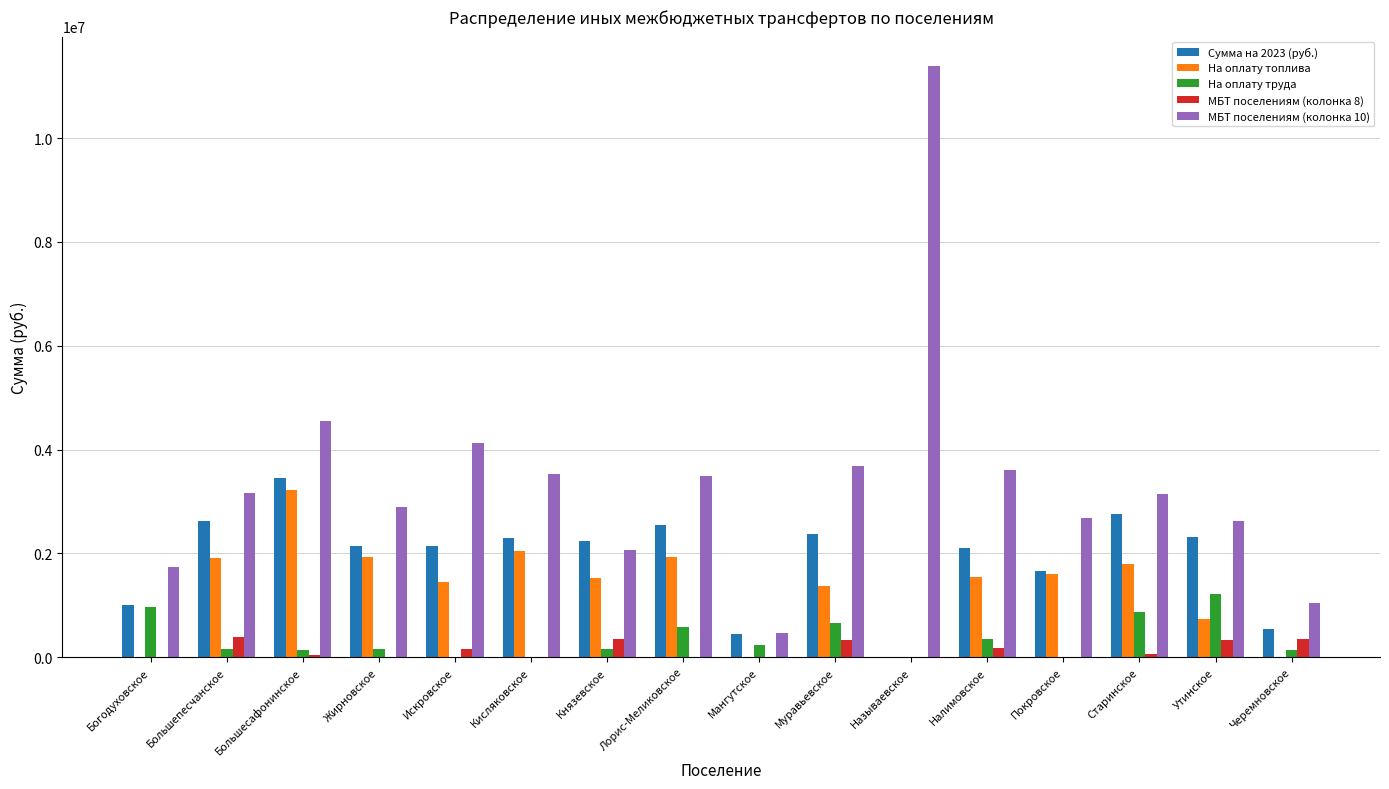

Between Богодуховское and Налимовское, which series saw the biggest shift?

МБТ поселениям (колонка 10)